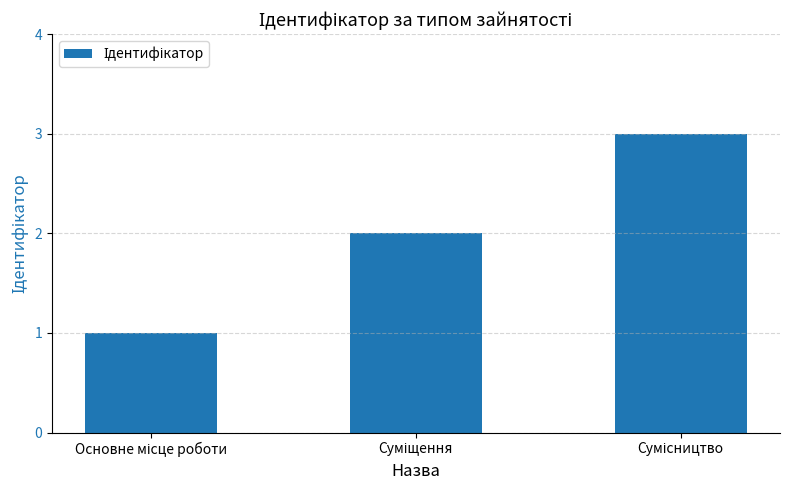

Are the bars grouped side by side (vs. stacked)?

No